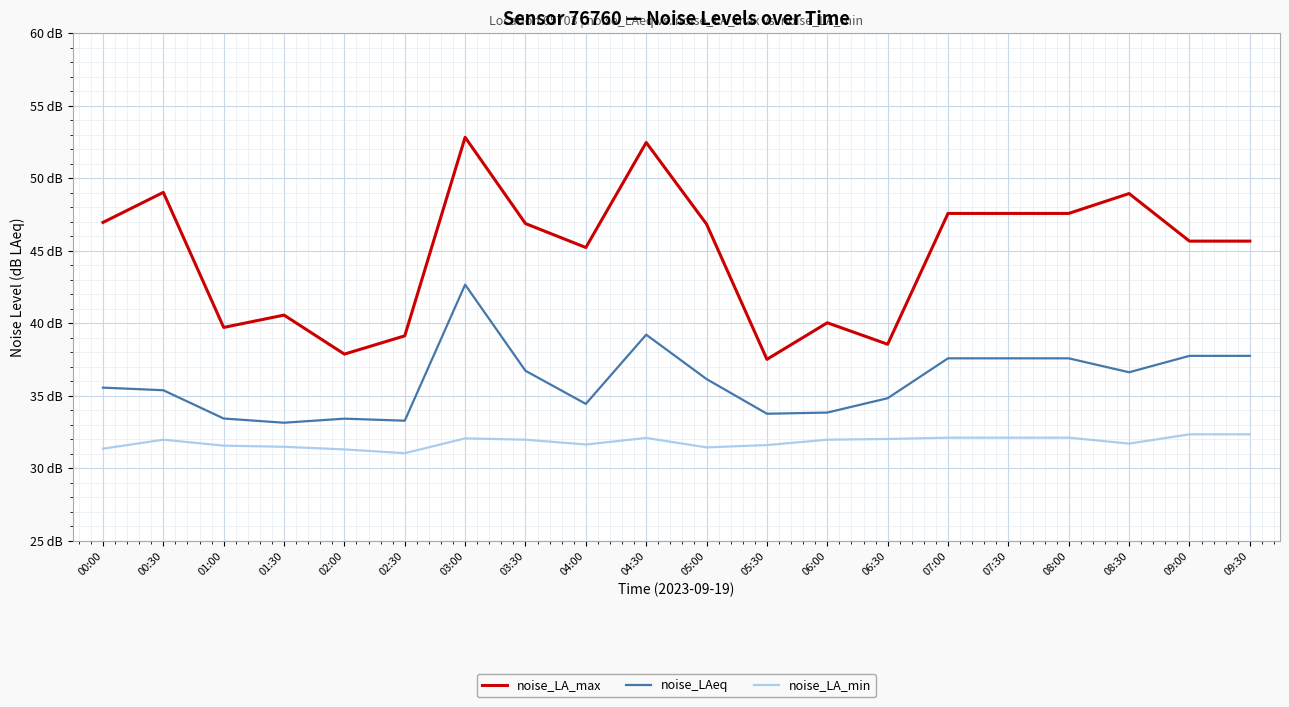

Rank the series at 07:30 from highest to lowest value.

noise_LA_max, noise_LAeq, noise_LA_min